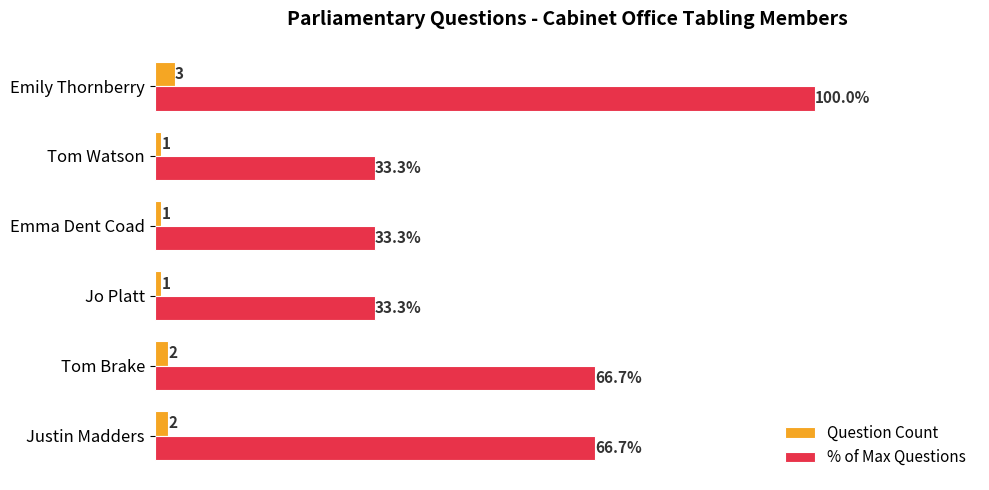

Which category has the highest value across all series?

Emily Thornberry